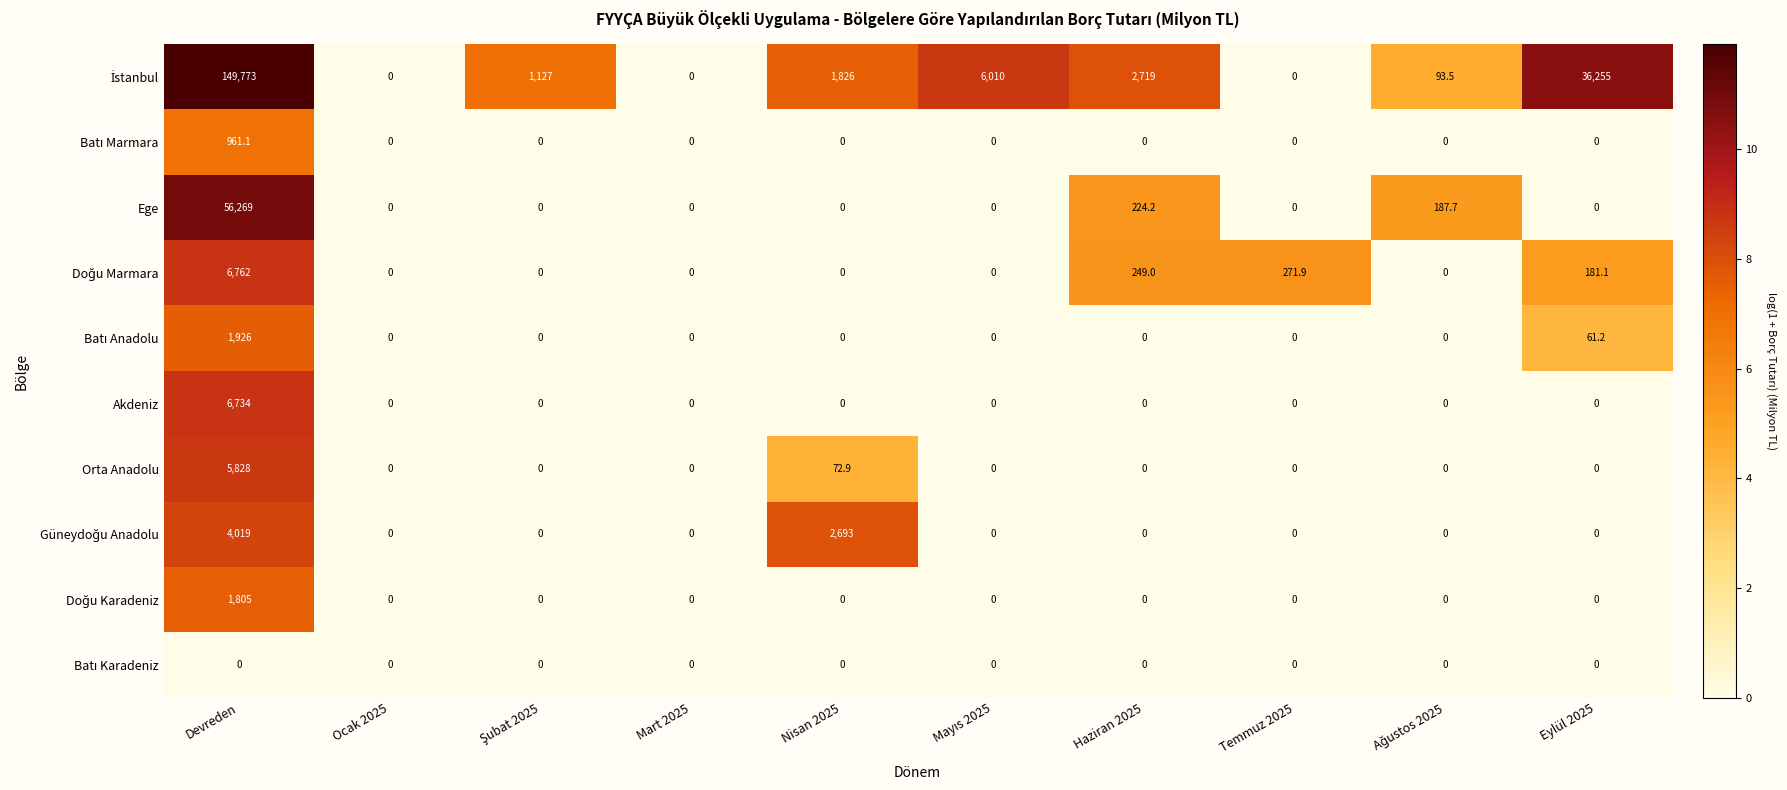

At which category does the chart reach its peak across all series?

Devreden